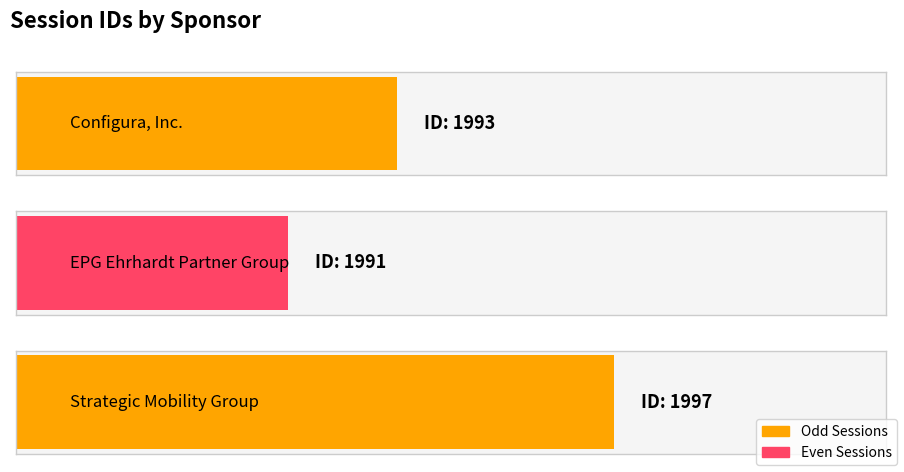

Reading left to right, list all the values displayed in this chart.

Configura, Inc.=1993	EPG Ehrhardt Partner Group=1991	Strategic Mobility Group=1997